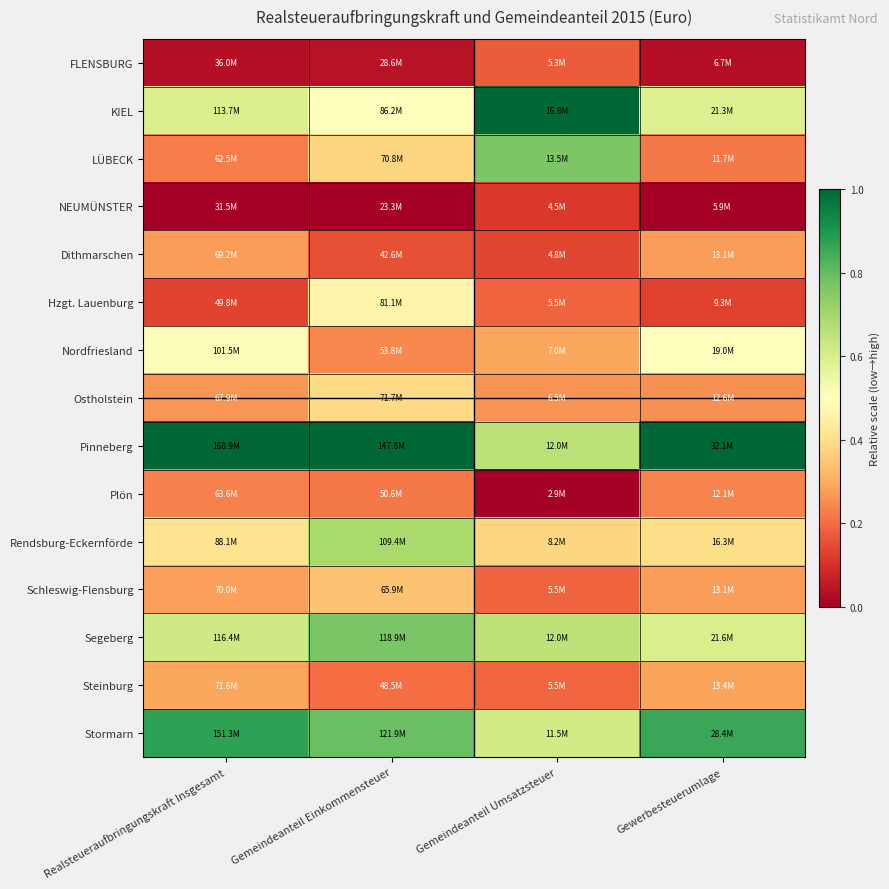

What is the spread (max minus min) of values at Gewerbesteuerumlage?

1.0